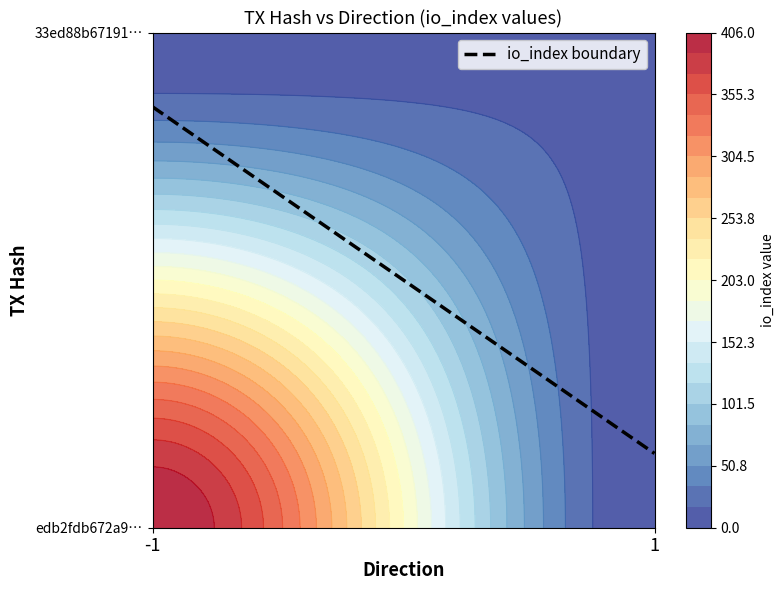

Which has a higher value, io_index or direction?

io_index